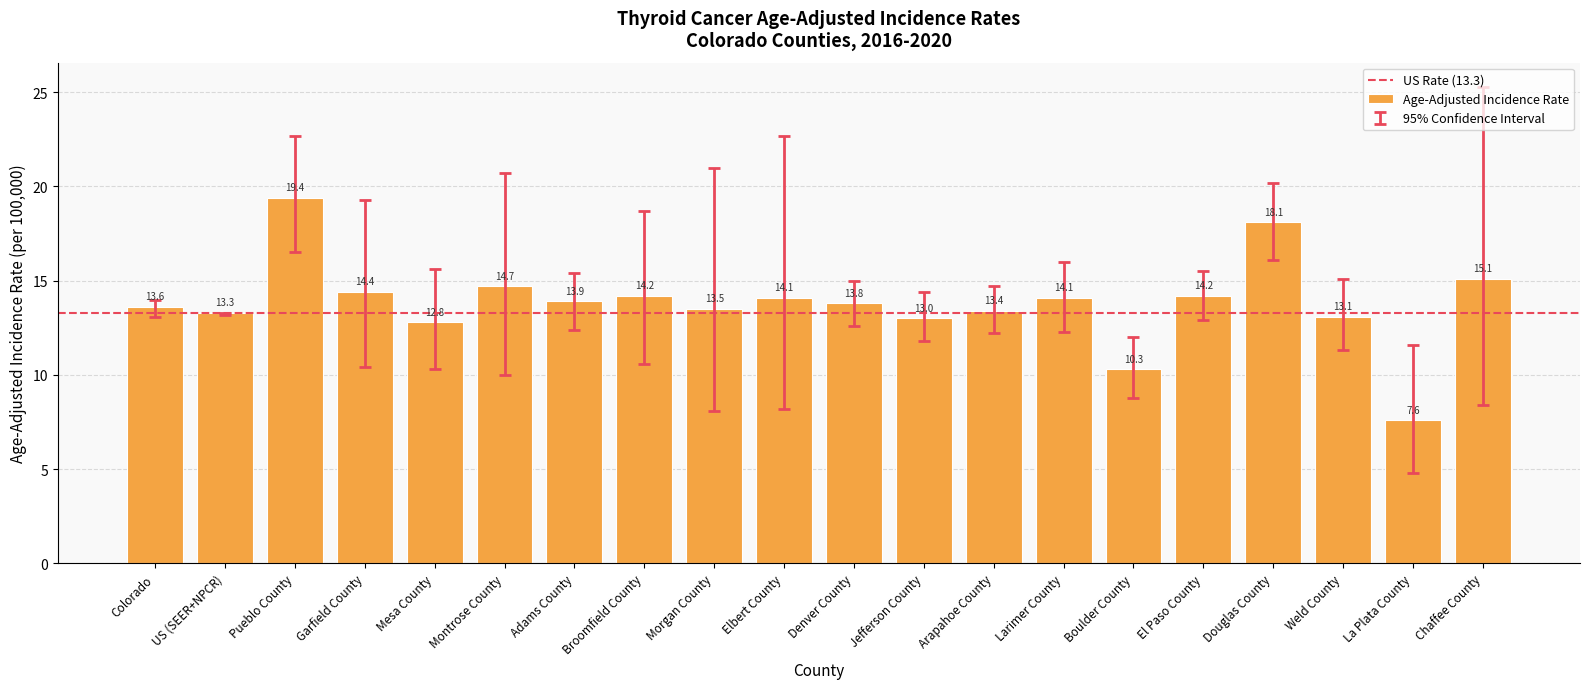

What is the ratio of the value at Arapahoe County to the value at Broomfield County?

0.9